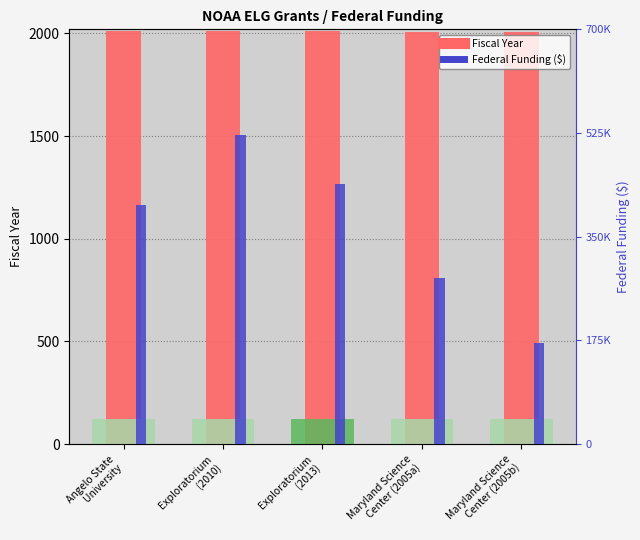

What is the difference between the highest and lowest values at Angelo State
University?

401424